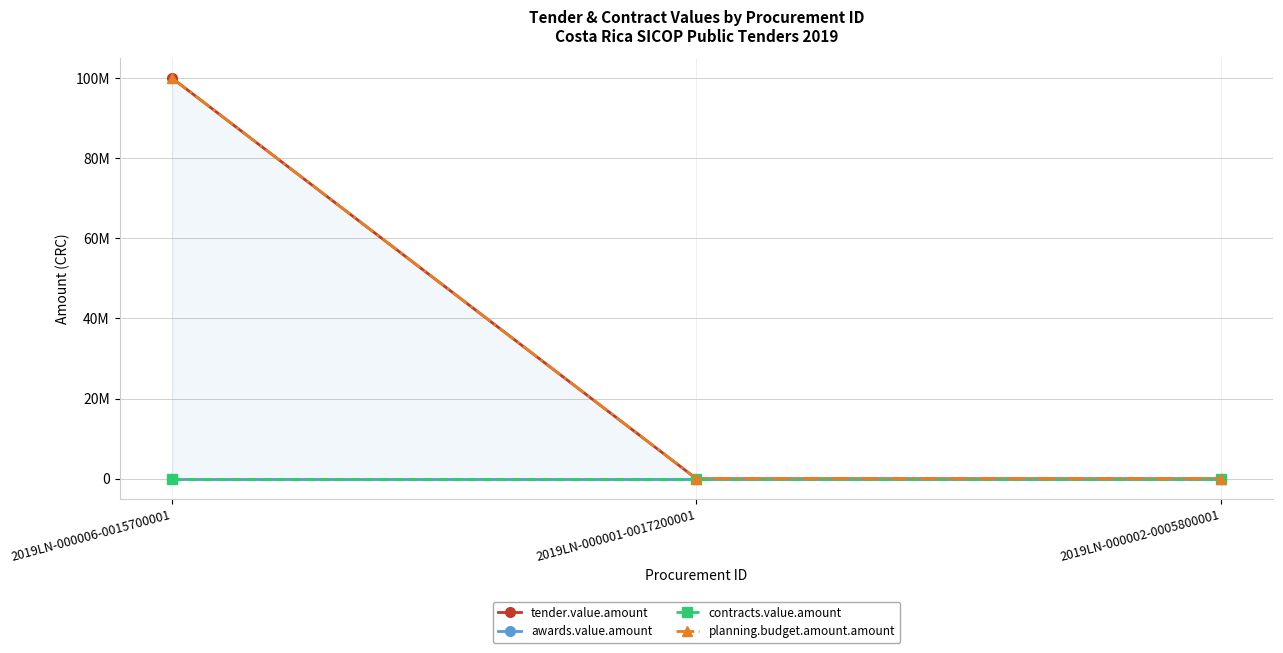

What is the total value across all series at 2019LN-000002-0005800001?

4